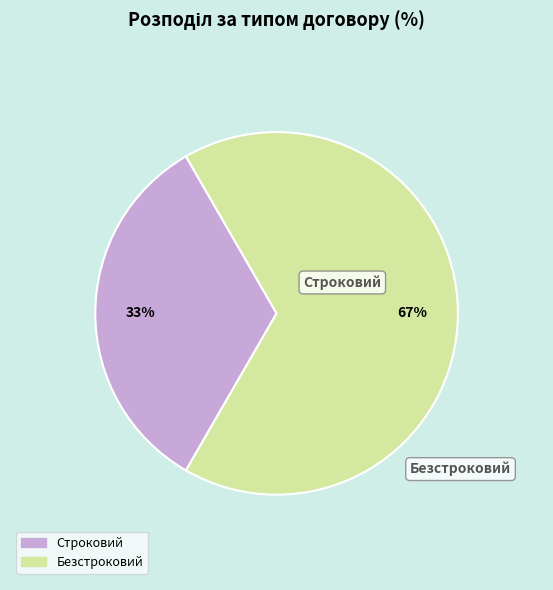

How many slices are in this pie chart?

2